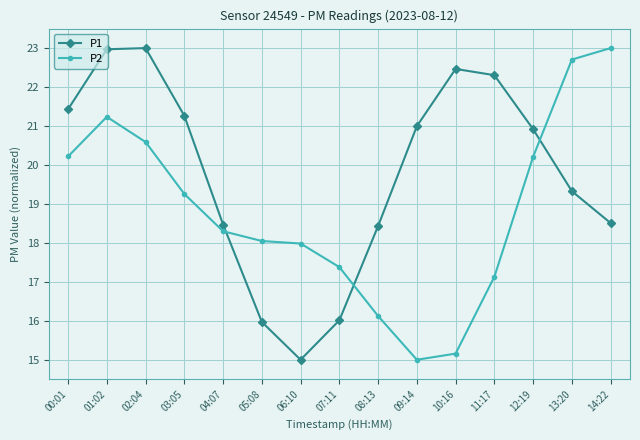

What is the sum of all P1 values?

297.1